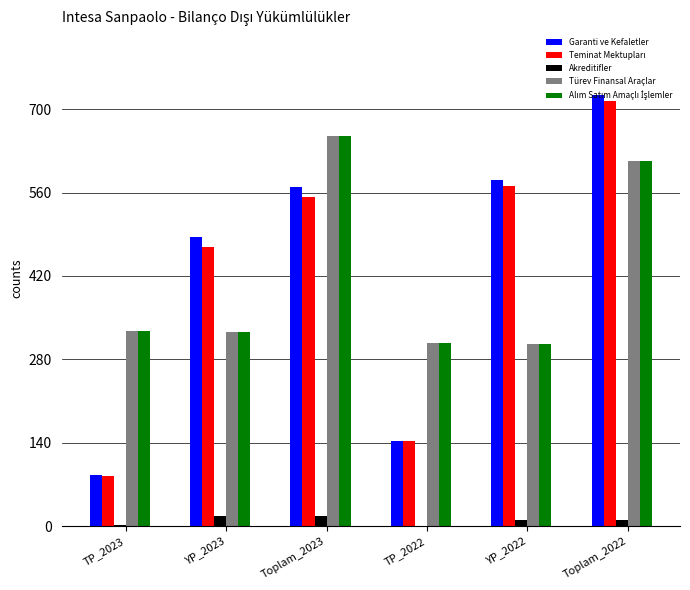

What is the greatest value displayed?

723.9